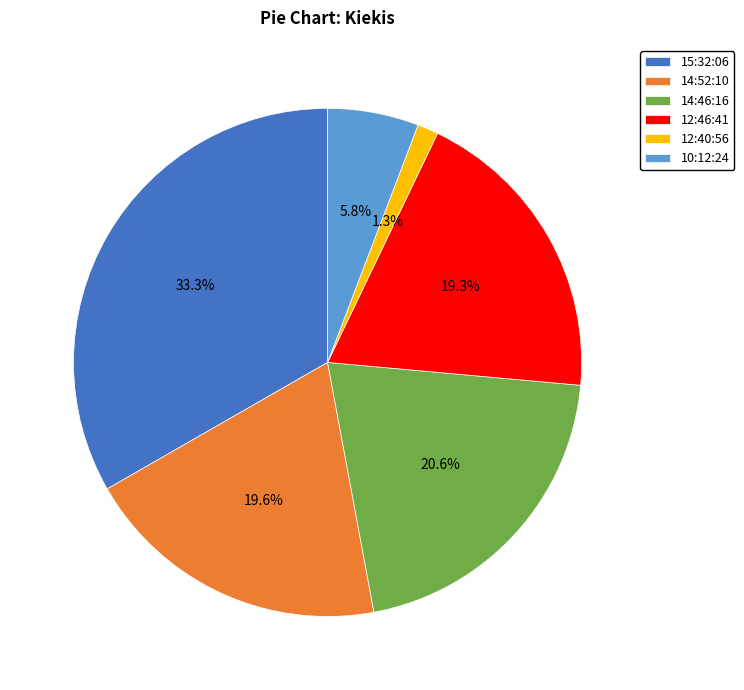

How many segments does this pie chart have?

6